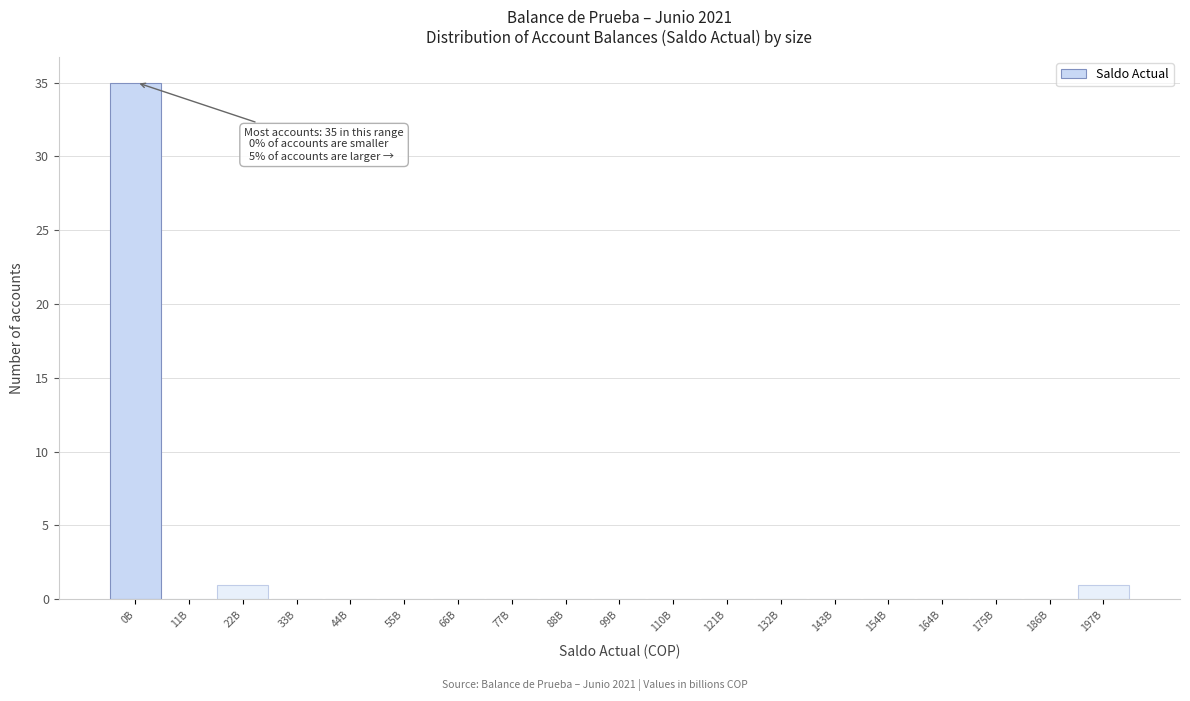

Reading left to right, list all the values displayed in this chart.

0B=35	11B=0	22B=1	33B=0	44B=0	55B=0	66B=0	77B=0	88B=0	99B=0	110B=0	121B=0	132B=0	143B=0	154B=0	164B=0	175B=0	186B=0	197B=1